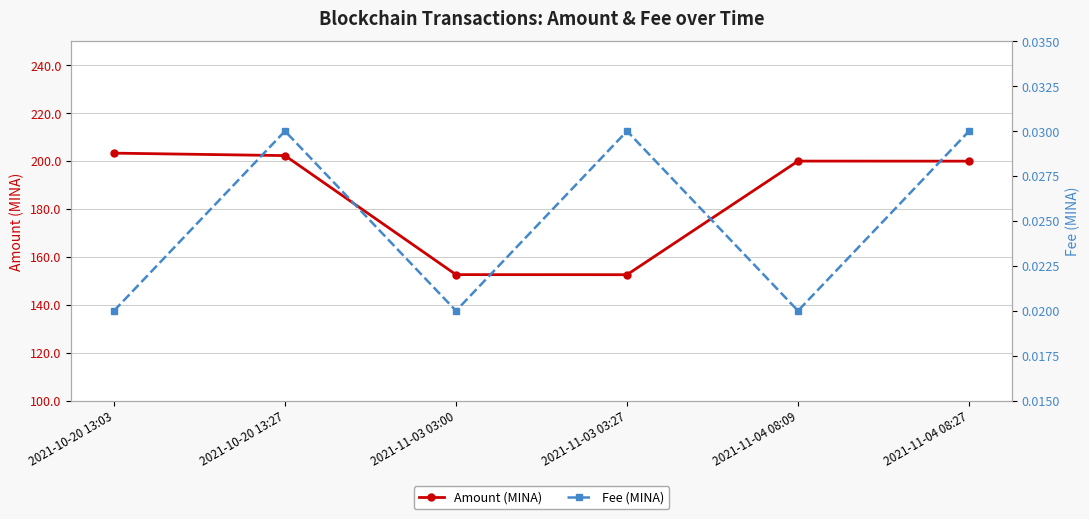

True or false: Fee (MINA) has a value of 0.0 at 2021-11-04 08:27.

False